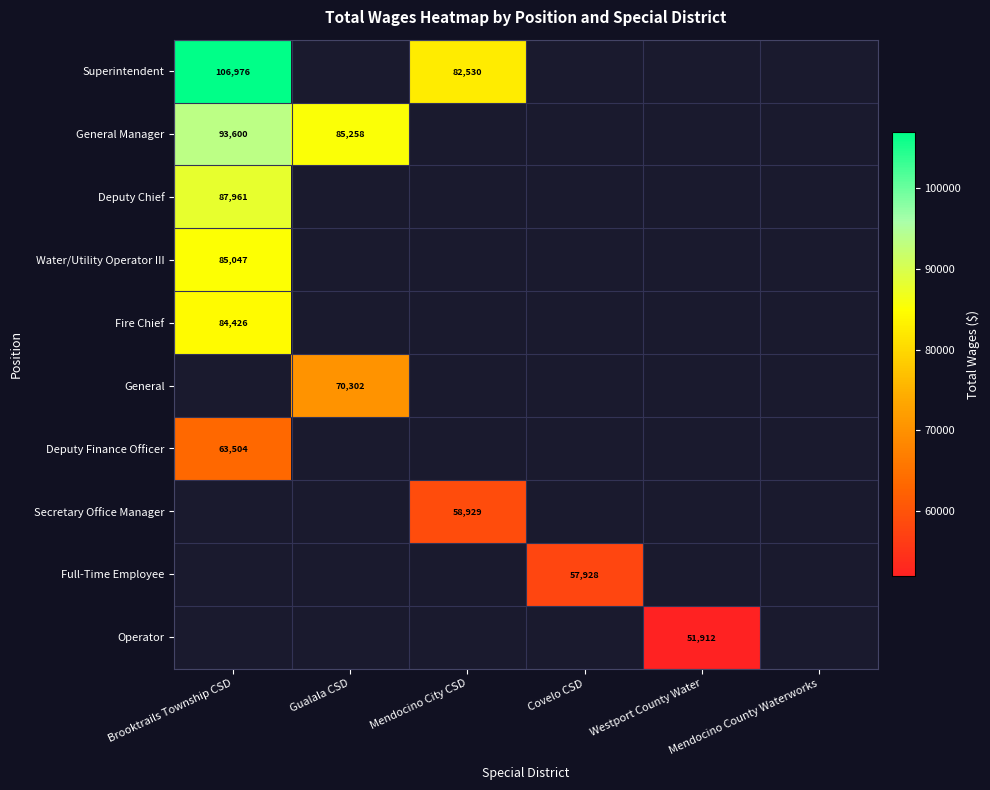

The value of Superintendent at Mendocino City CSD is 82530. True or false?

True